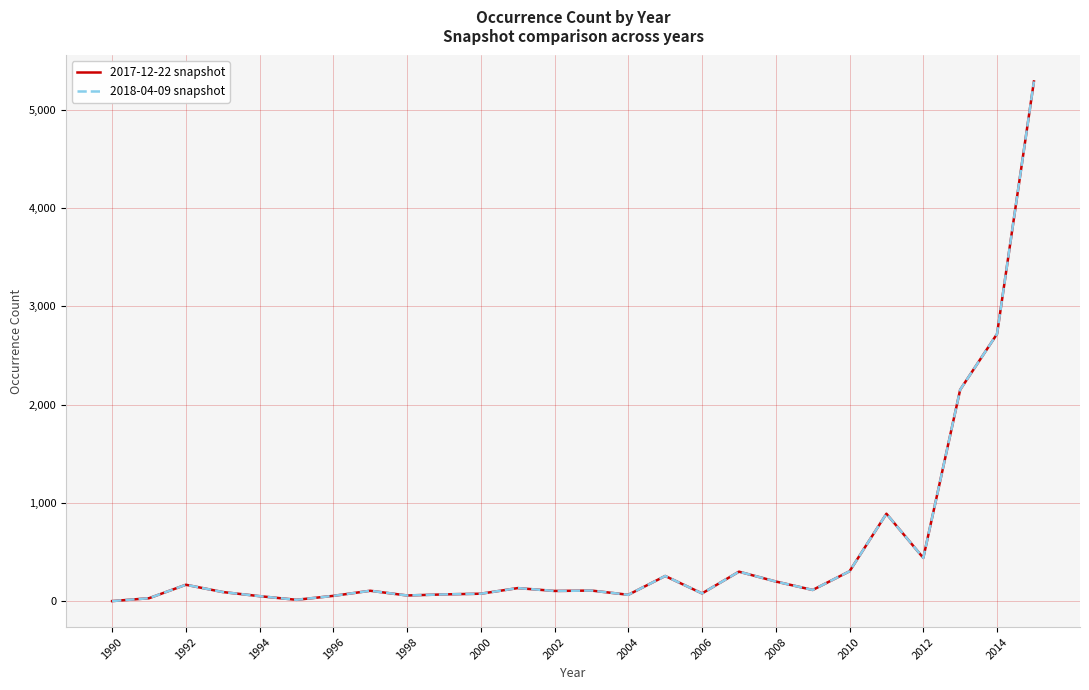

Reading right to left, extract all data points from this chart.

2017-12-22 snapshot: 5287	2720	2153	443	892	307	117	203	303	82	259	68	111	107	136	79	72	61	109	57	17	54	96	170	33	4
2018-04-09 snapshot: 5287	2720	2153	443	892	307	117	203	303	82	259	68	111	107	136	79	72	61	109	57	17	54	96	170	33	4